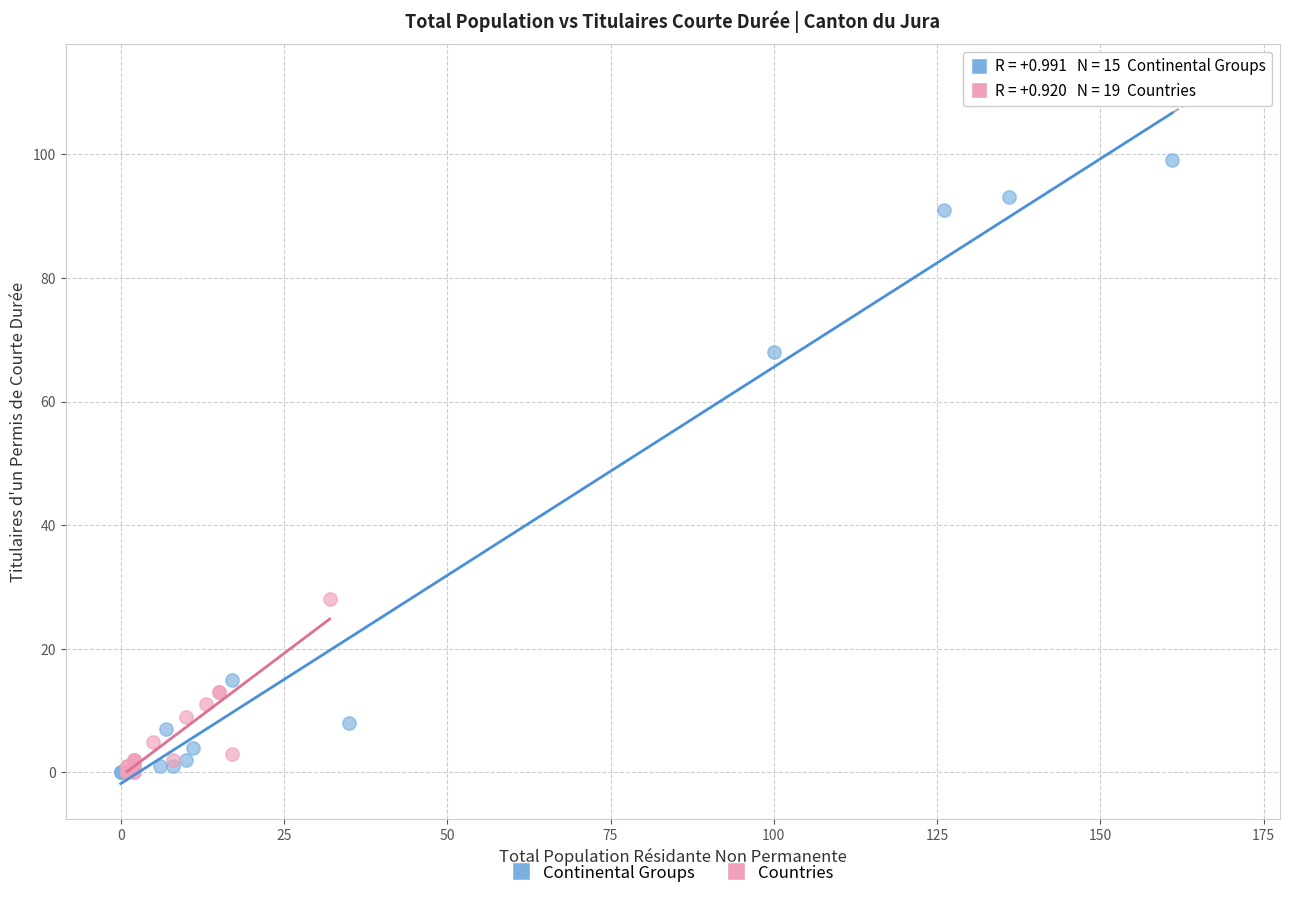

What are all the series names shown in the legend?

Continental Groups, Countries